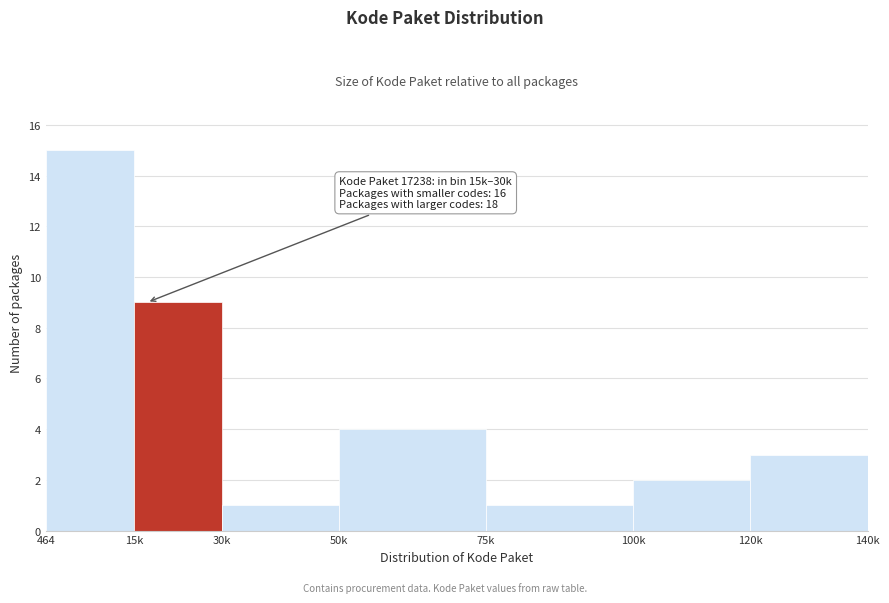

Reading left to right, list all the values displayed in this chart.

15	9	1	4	1	2	3